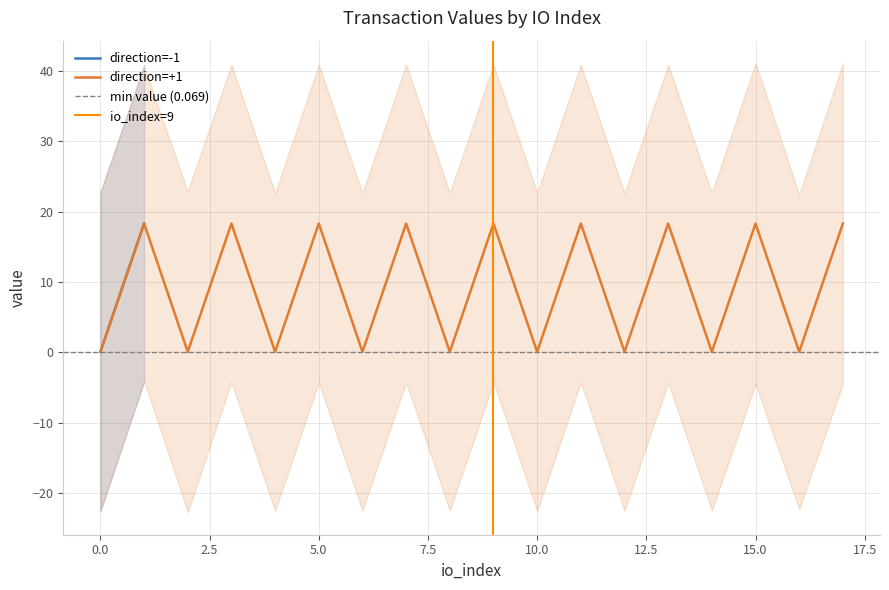

True or false: io_index and value cross at least once.

True